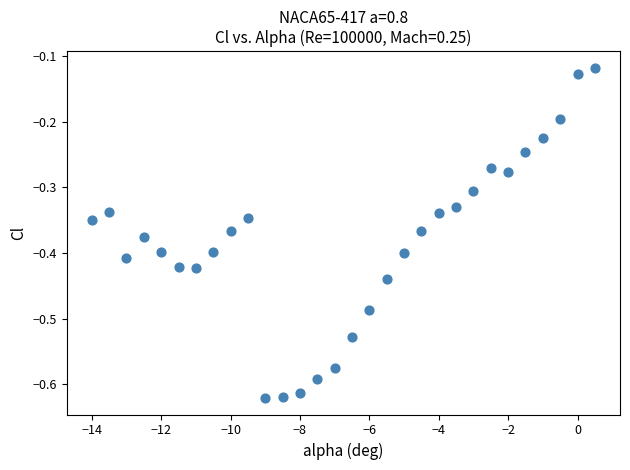

What is the range of X values (max minus min)?

14.5